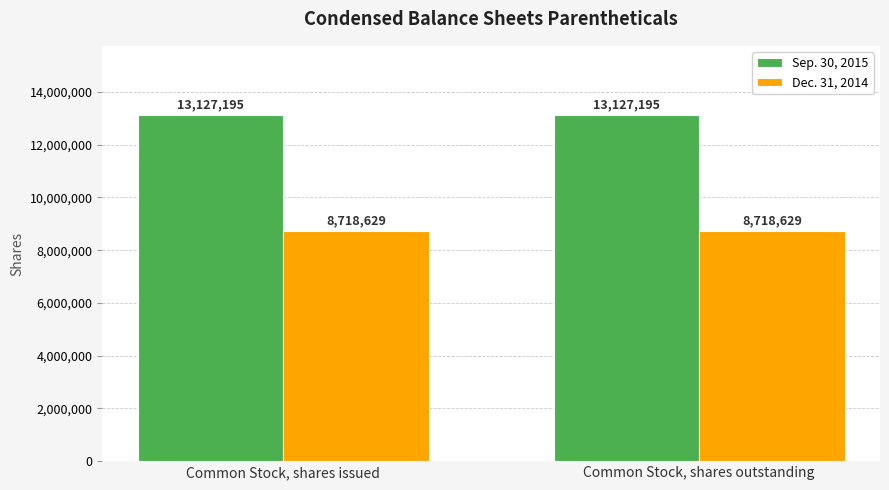

At how many categories does at least one series exceed 12088132?

2